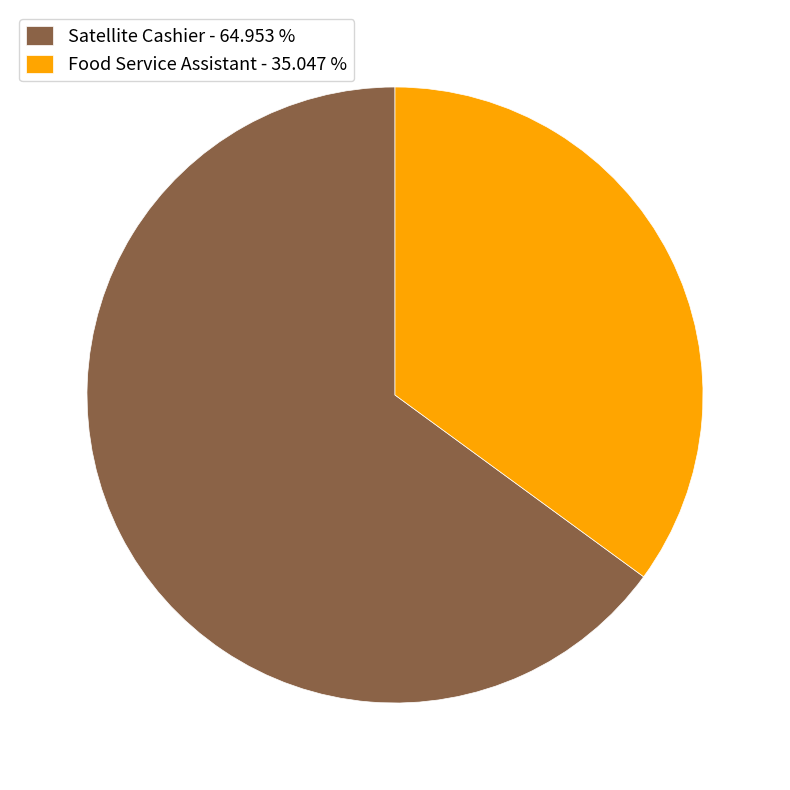

Does any single category account for the majority?

Yes